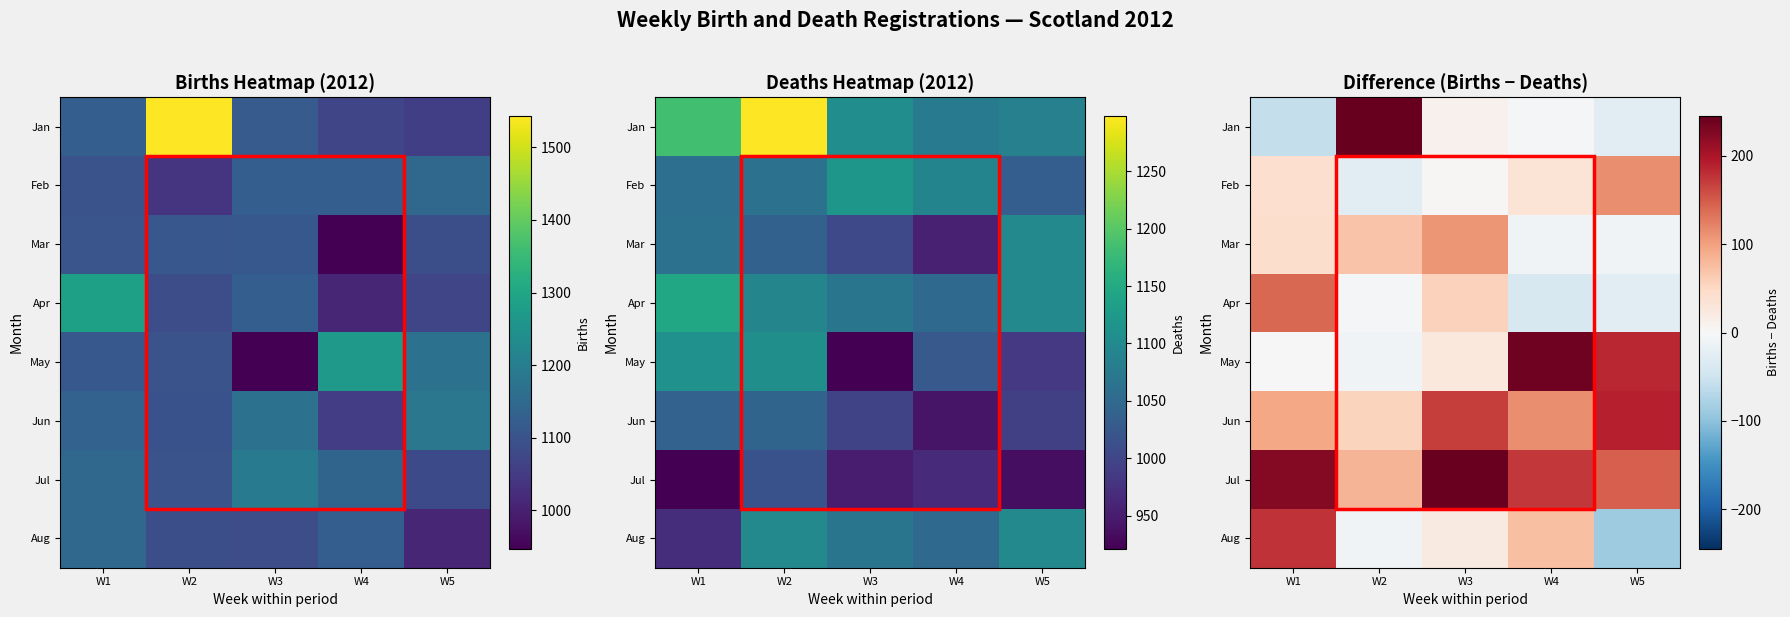

Which series has the widest spread of values?

Jan